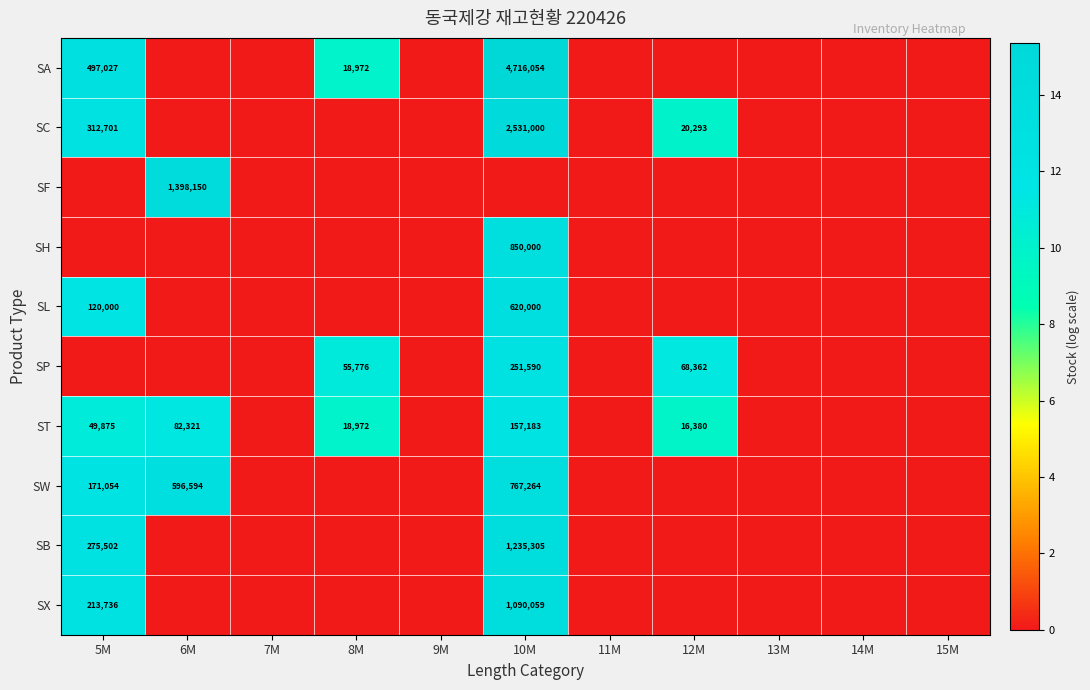

Is it true that SC equals 2531000 at 10M?

True